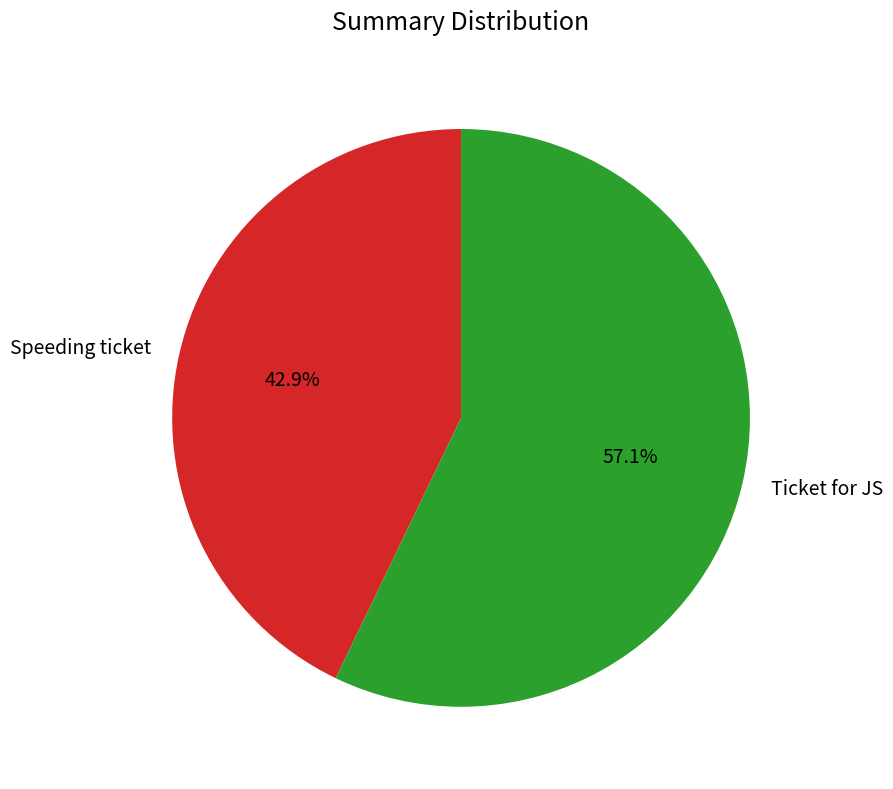

Count the number of slices in the pie.

2